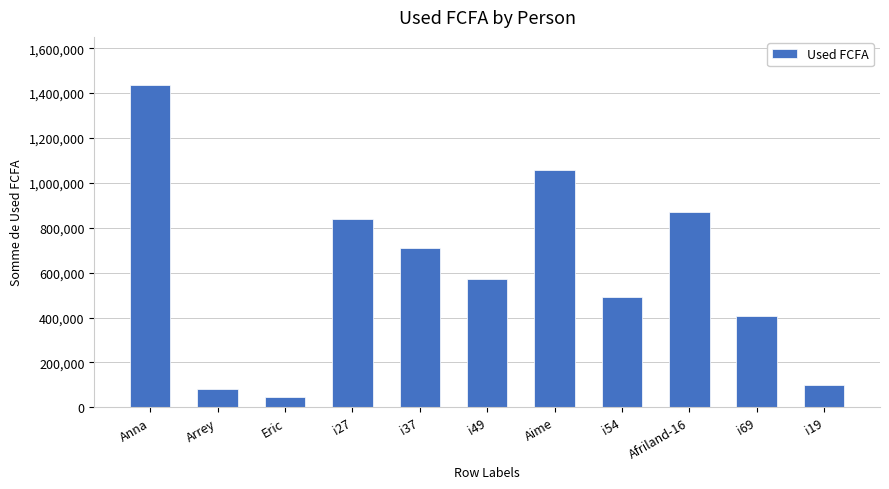

The value at Aime is 738682. True or false?

False